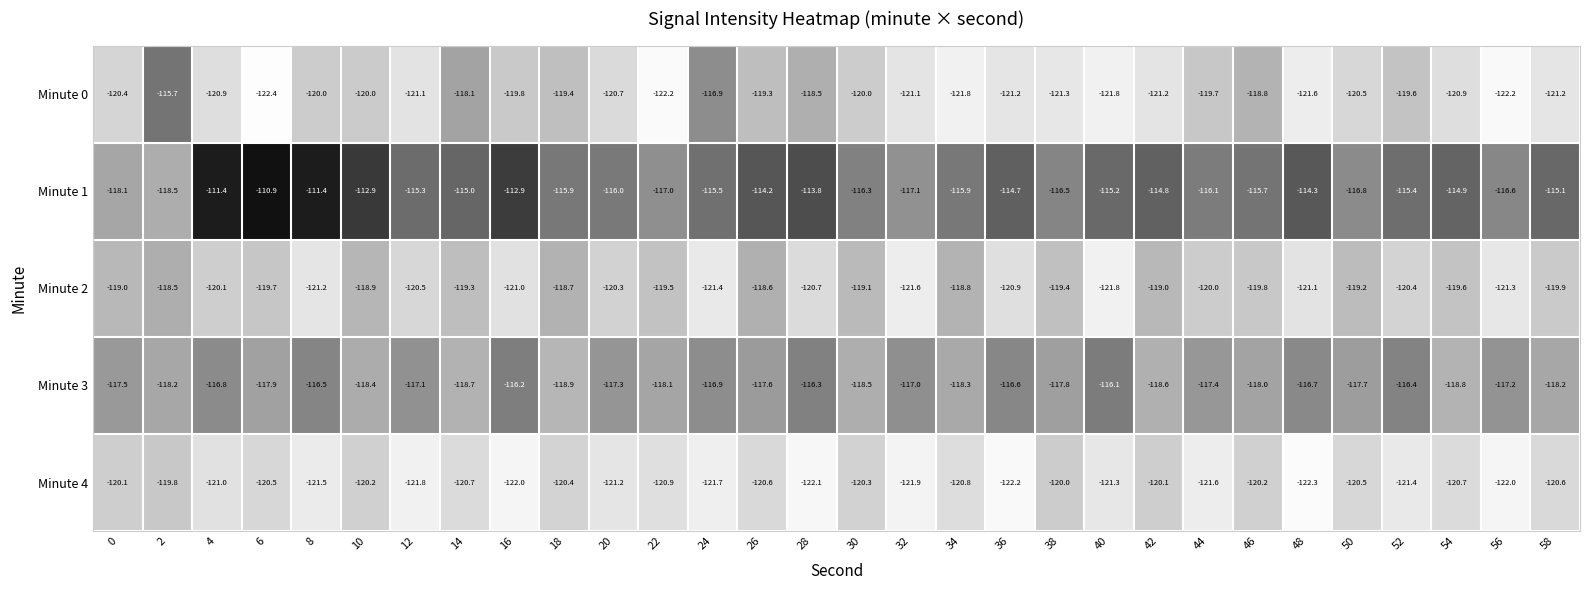

Rank the series at 46 from lowest to highest value.

Minute 4, Minute 2, Minute 0, Minute 3, Minute 1